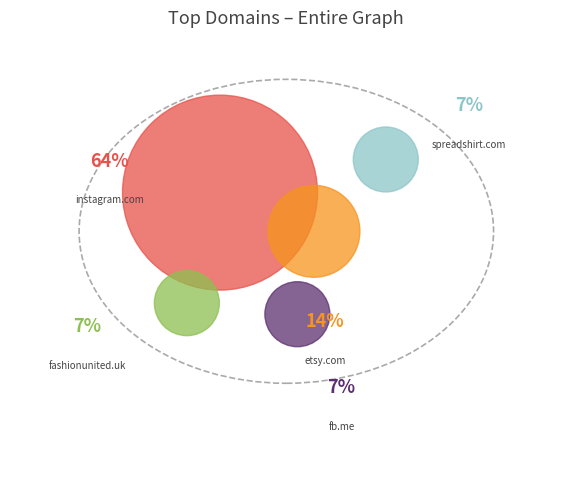

Which category has the biggest portion of the pie?

instagram.com